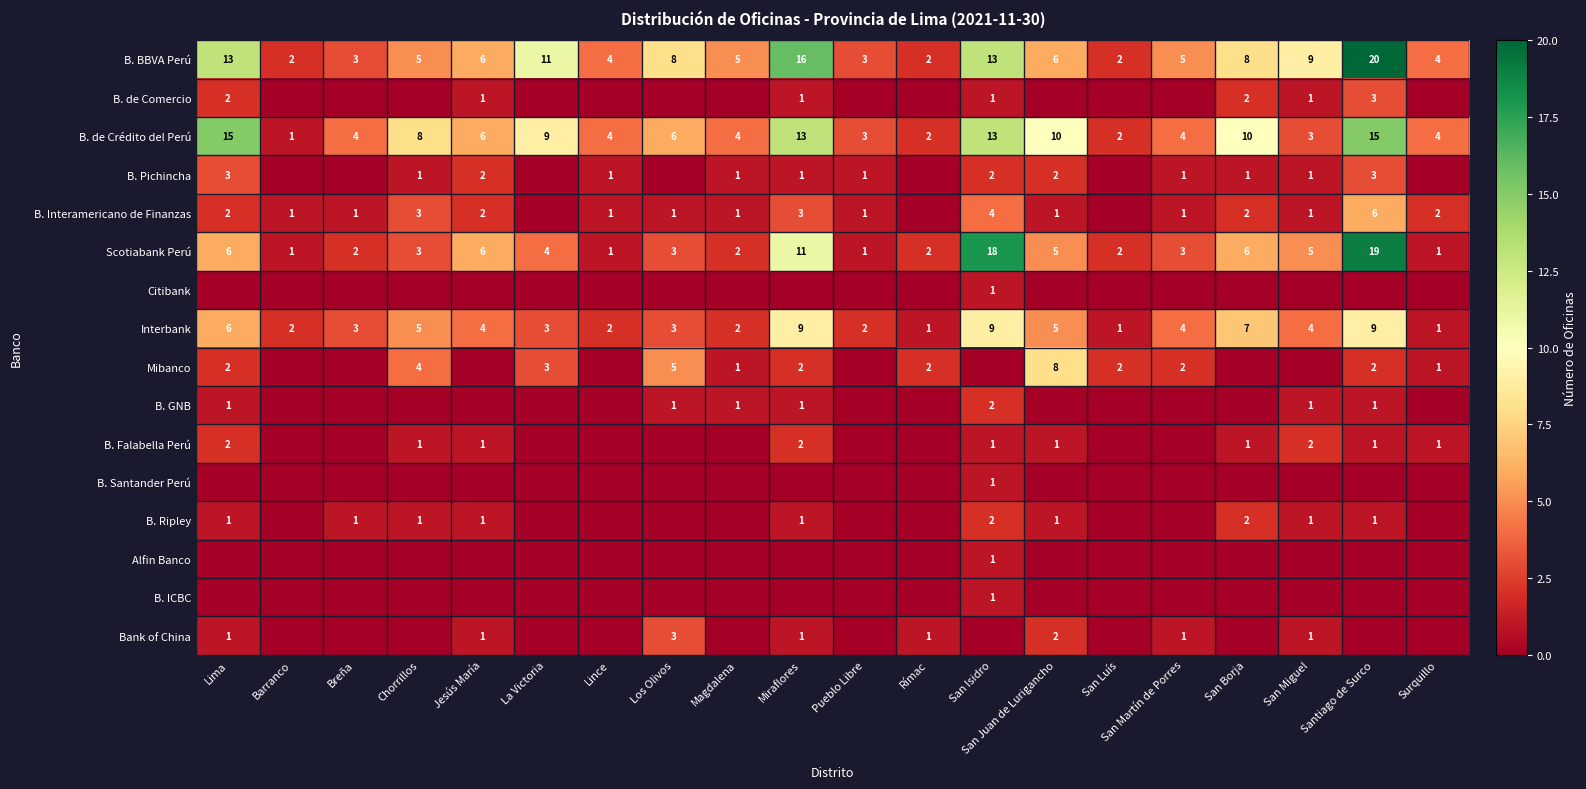

Where is B. BBVA Perú nearest to the value 11?

La Victoria